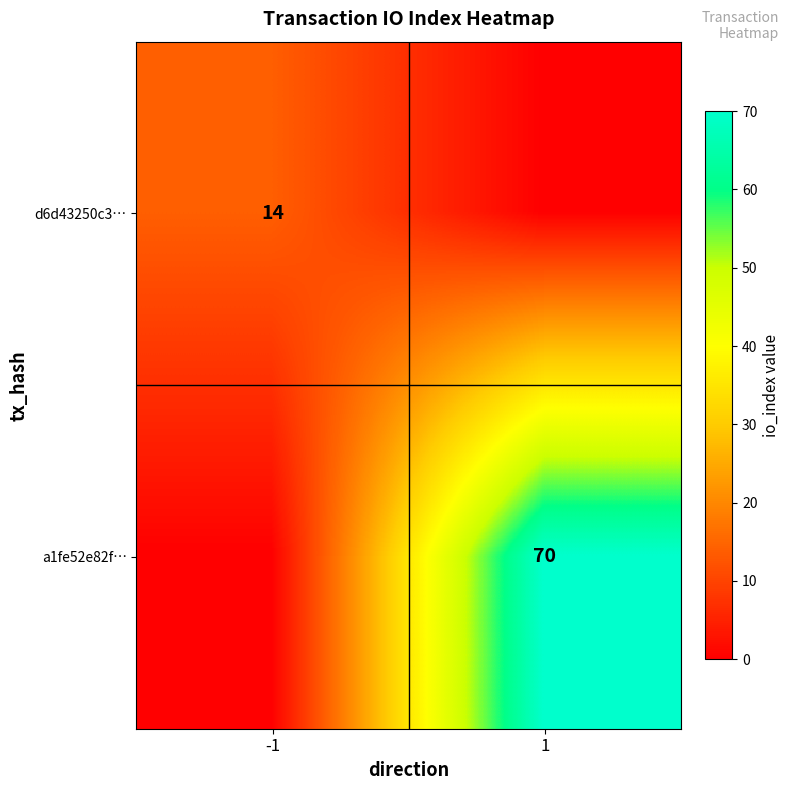

The d6d43250c3… series shows 14 at -1. True or false?

True